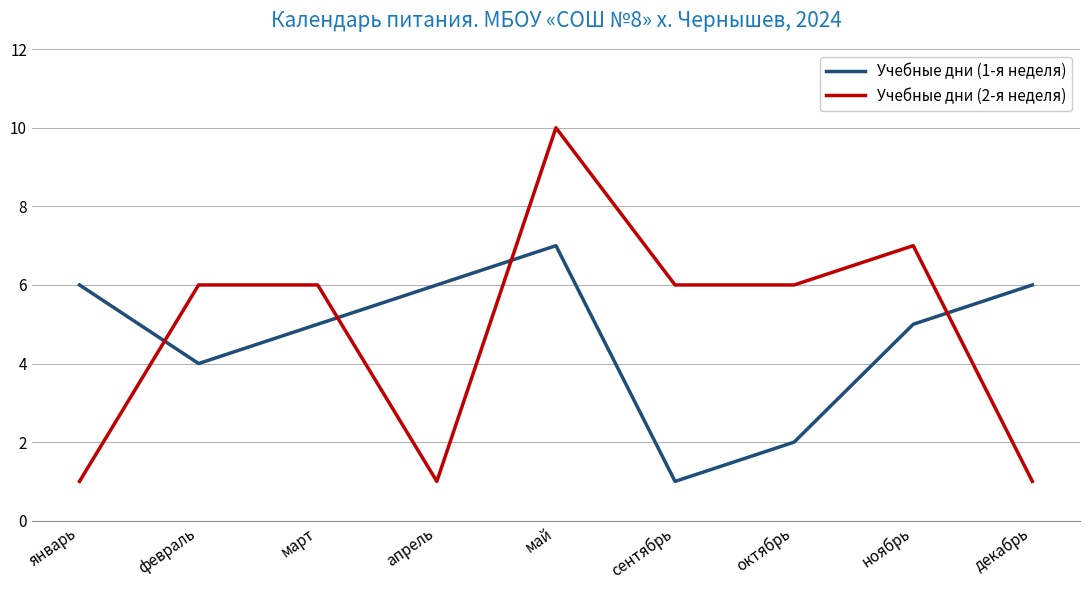

Rank the series at ноябрь from highest to lowest value.

Учебные дни (2-я неделя), Учебные дни (1-я неделя)